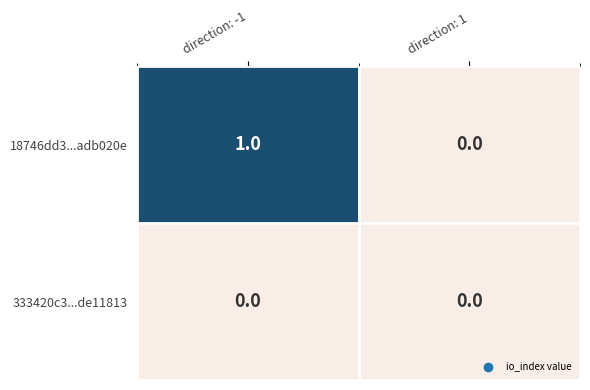

At which category is the sum across all series the highest?

direction: -1